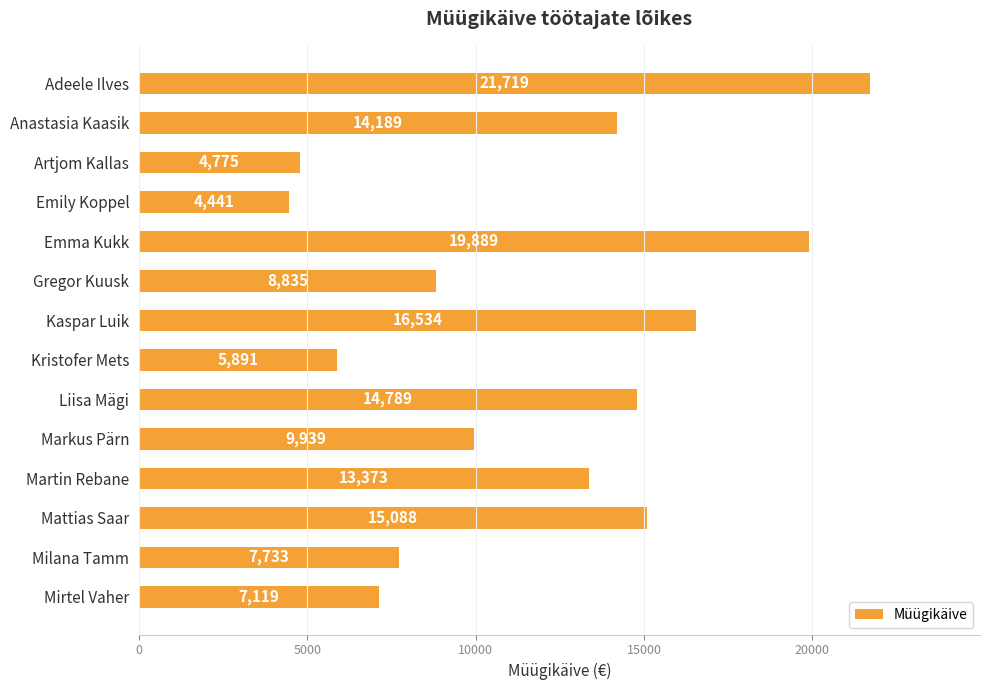

True or false: the data shows 13644 at Adeele Ilves.

False